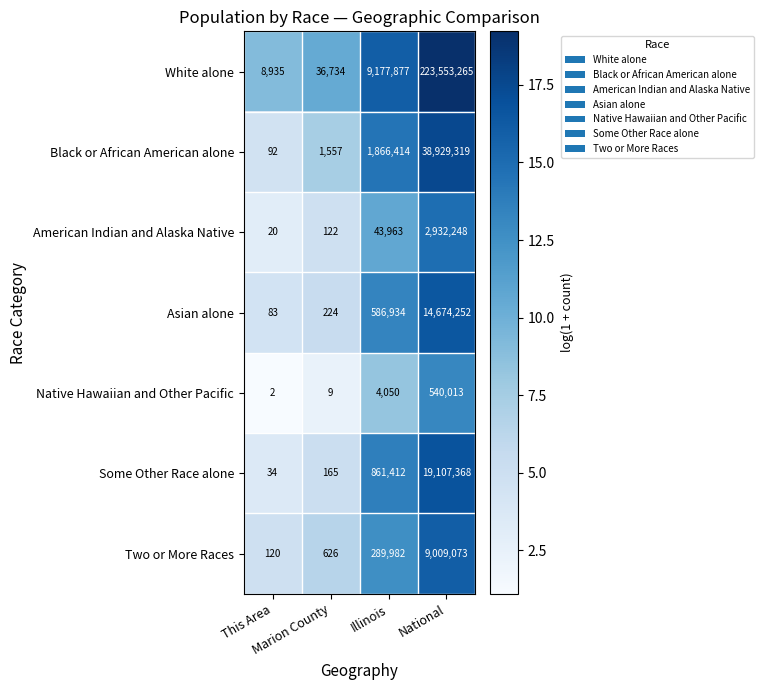

What is the maximum value shown in the chart?

223553265